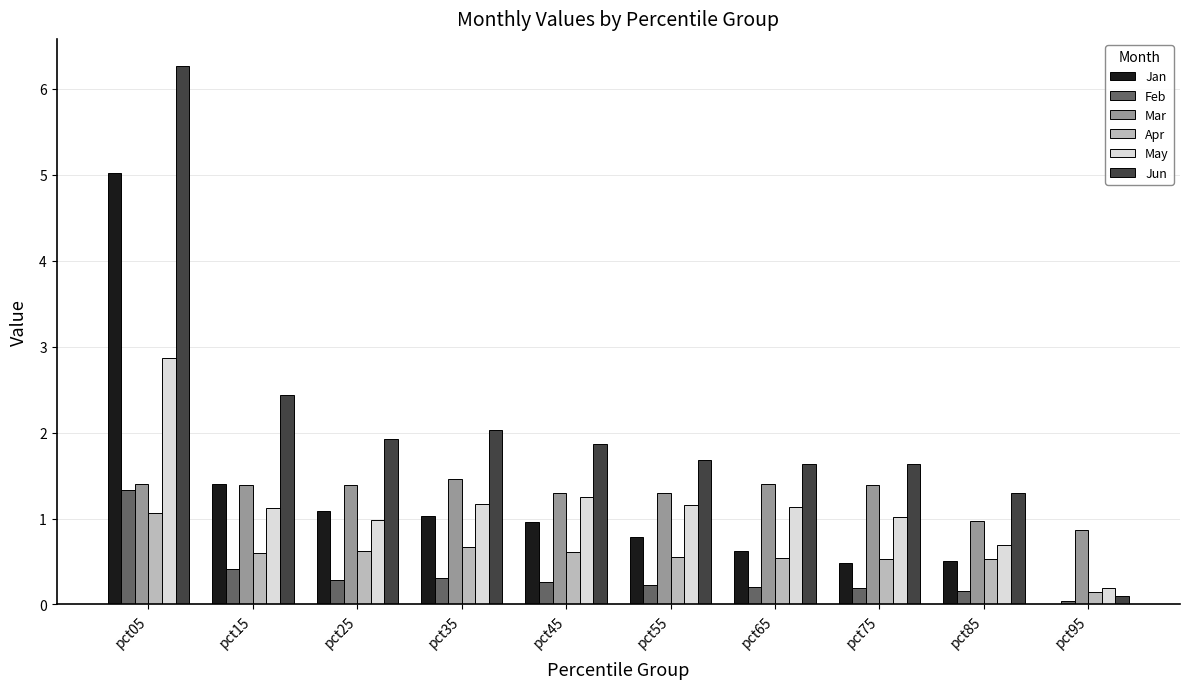

Which series has the widest spread of values?

Jun